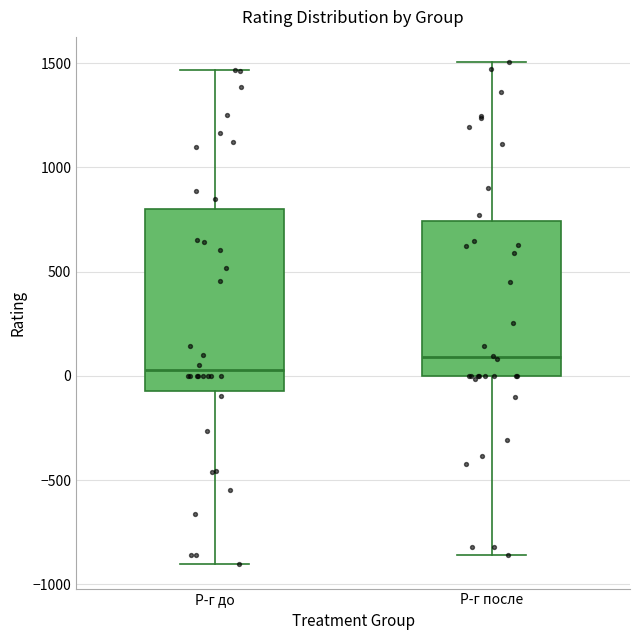

Which box has the lowest median line?

Р-г до